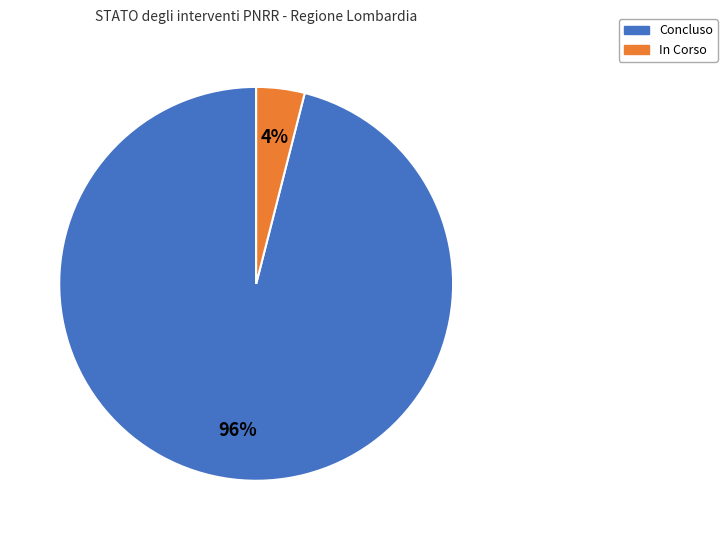

Does any single category account for the majority?

Yes